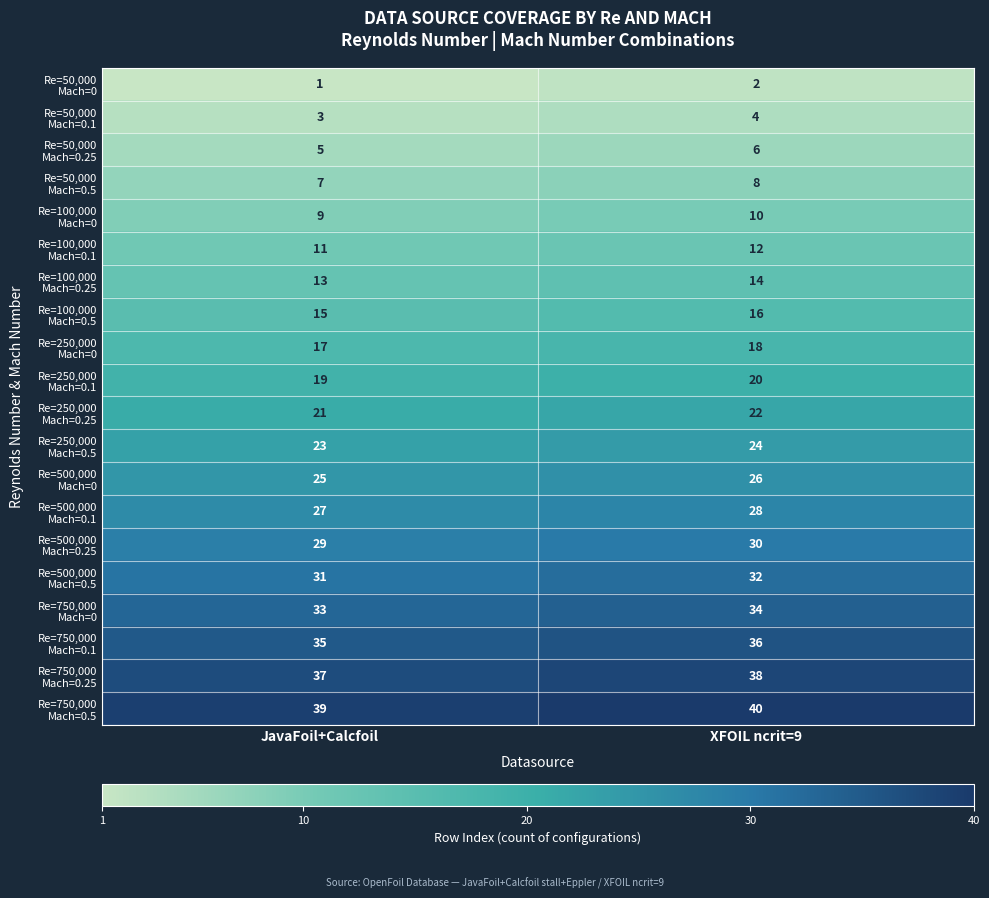

At which category does the chart reach its peak across all series?

XFOIL ncrit=9